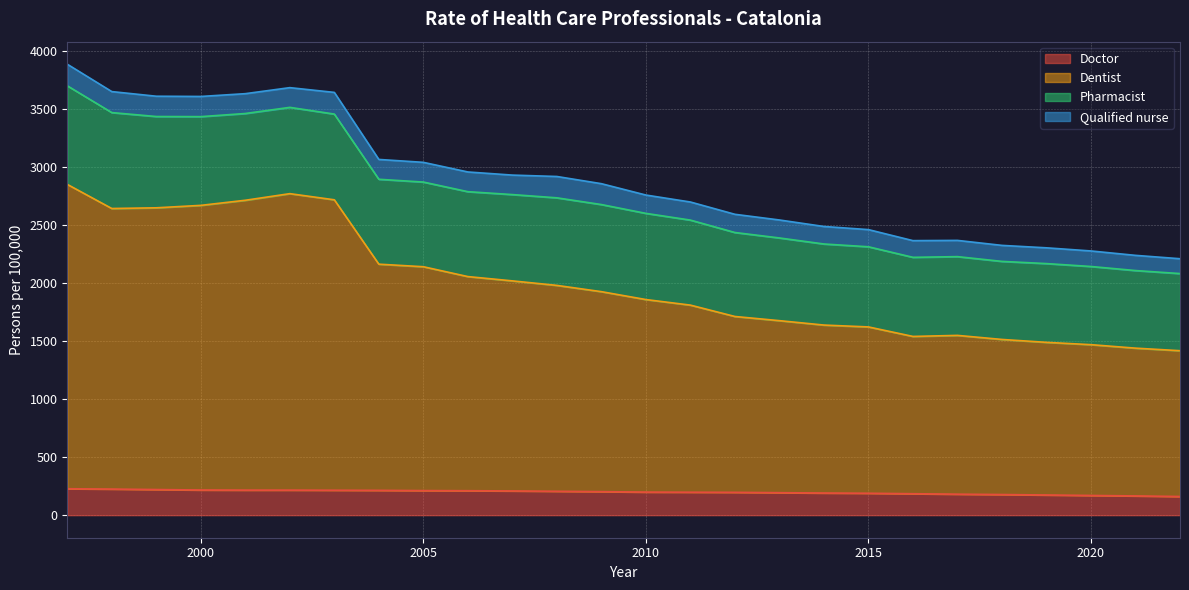

What are all the series names shown in the legend?

Doctor, Dentist, Pharmacist, Qualified nurse